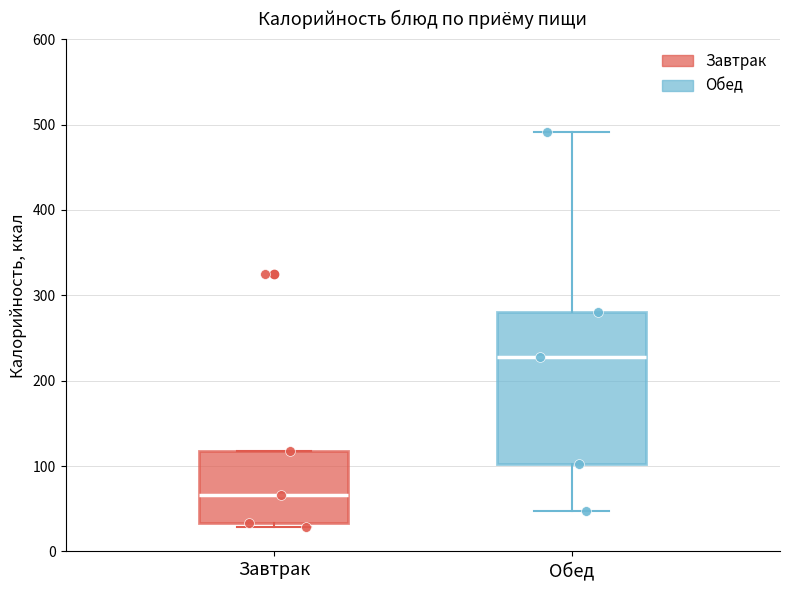

Where does the lower whisker of the box for Обед end on the y-axis? The values are not printed on the chart, so give them approximately, as read against the axis.

50